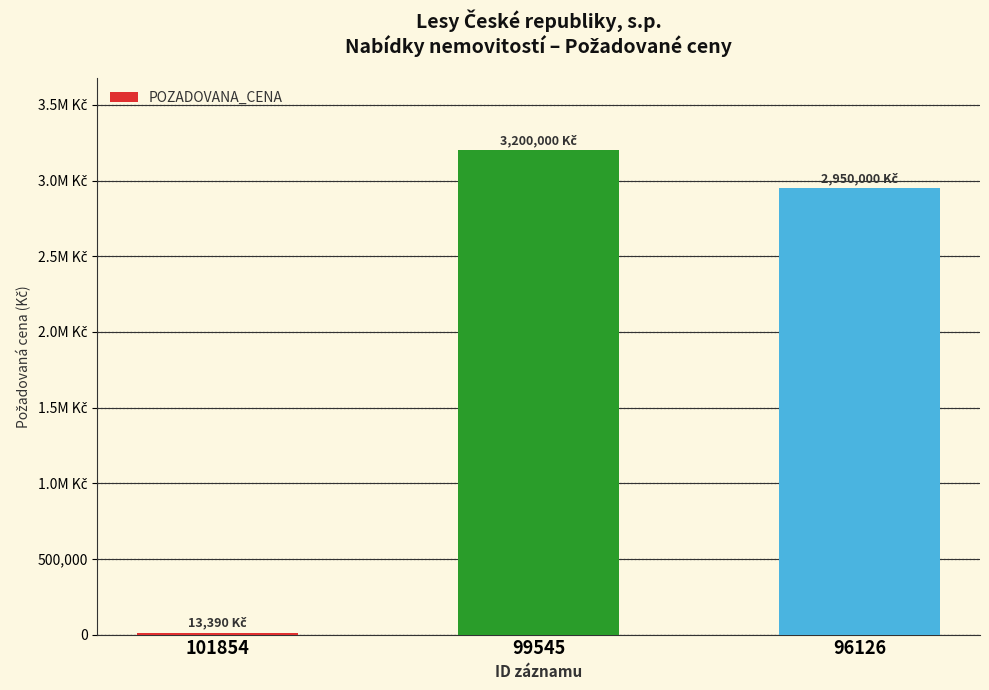

At which label is the value closest to 1606695?

96126